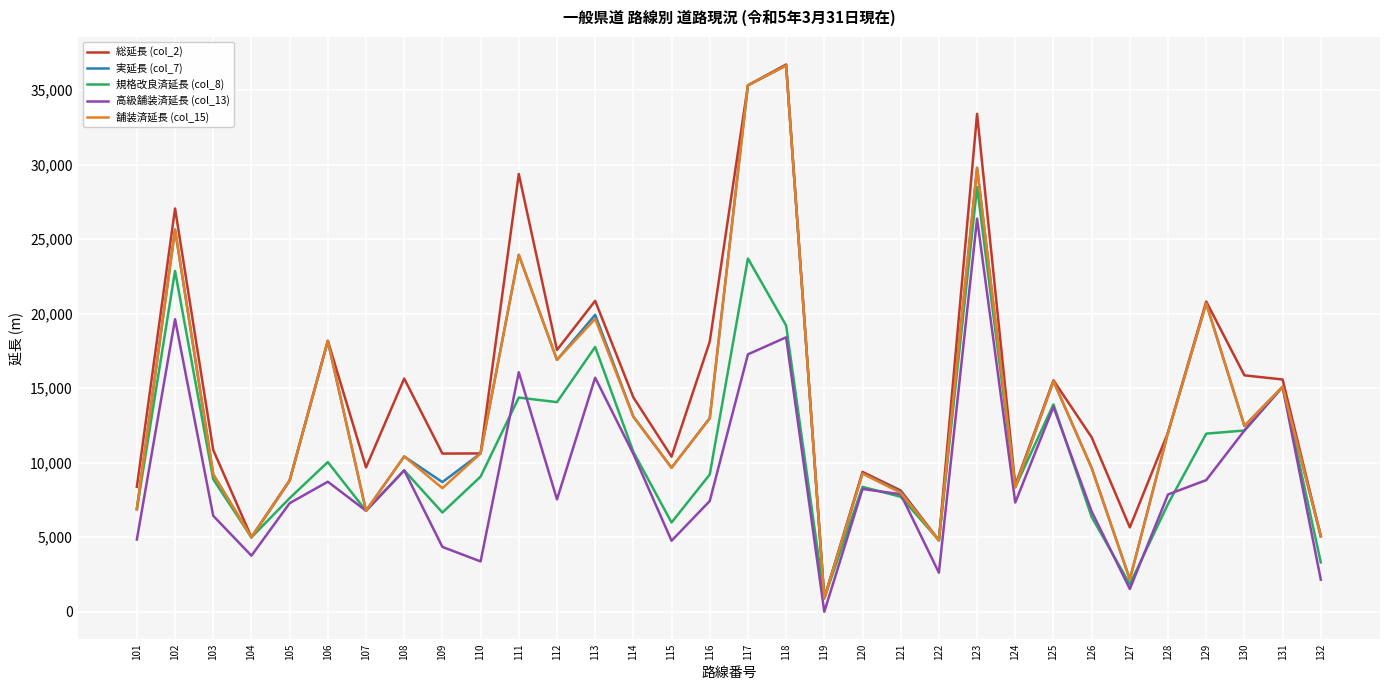

What is the difference between the maximum and second lowest values in the 総延長 (col_2) series?

31919